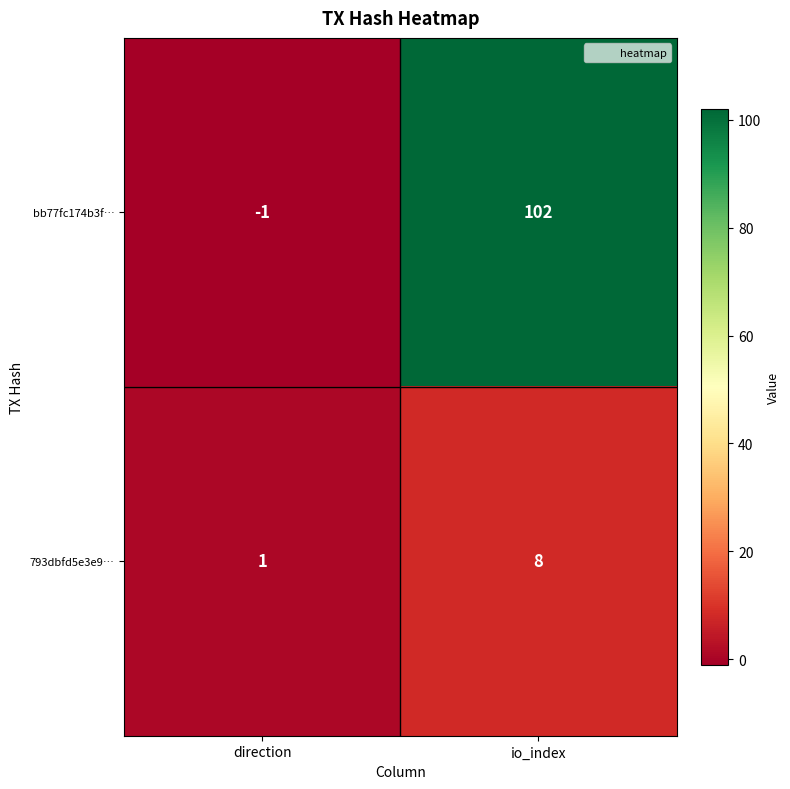

The value of 793dbfd5e3e9… at io_index is 3. True or false?

False